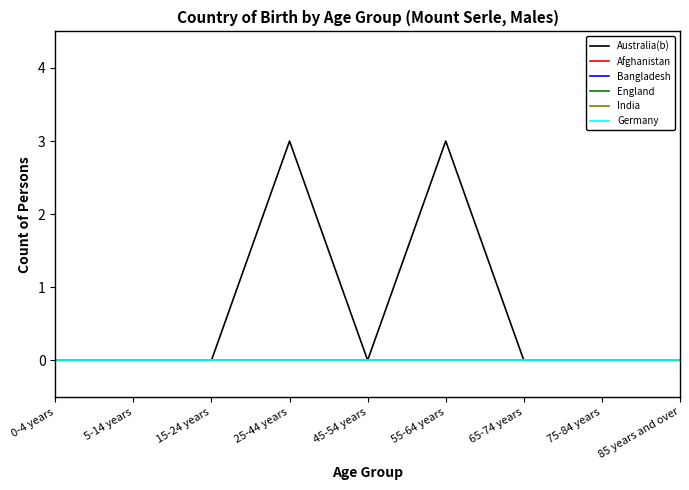

At which category does Australia(b) reach its first local valley?

45-54 years